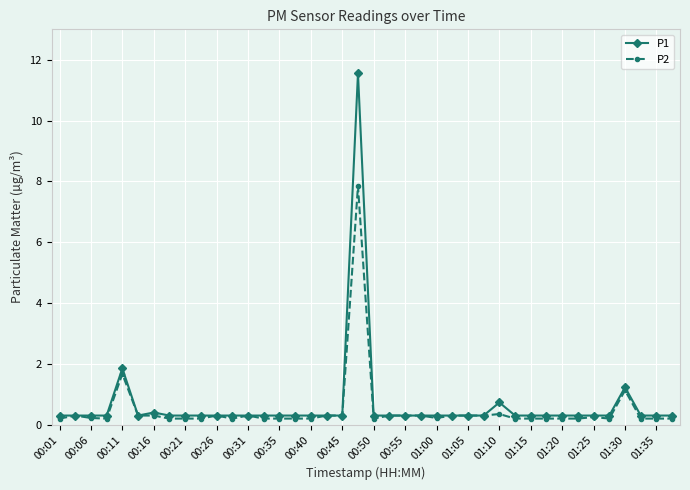

Which series has the widest spread of values?

P1